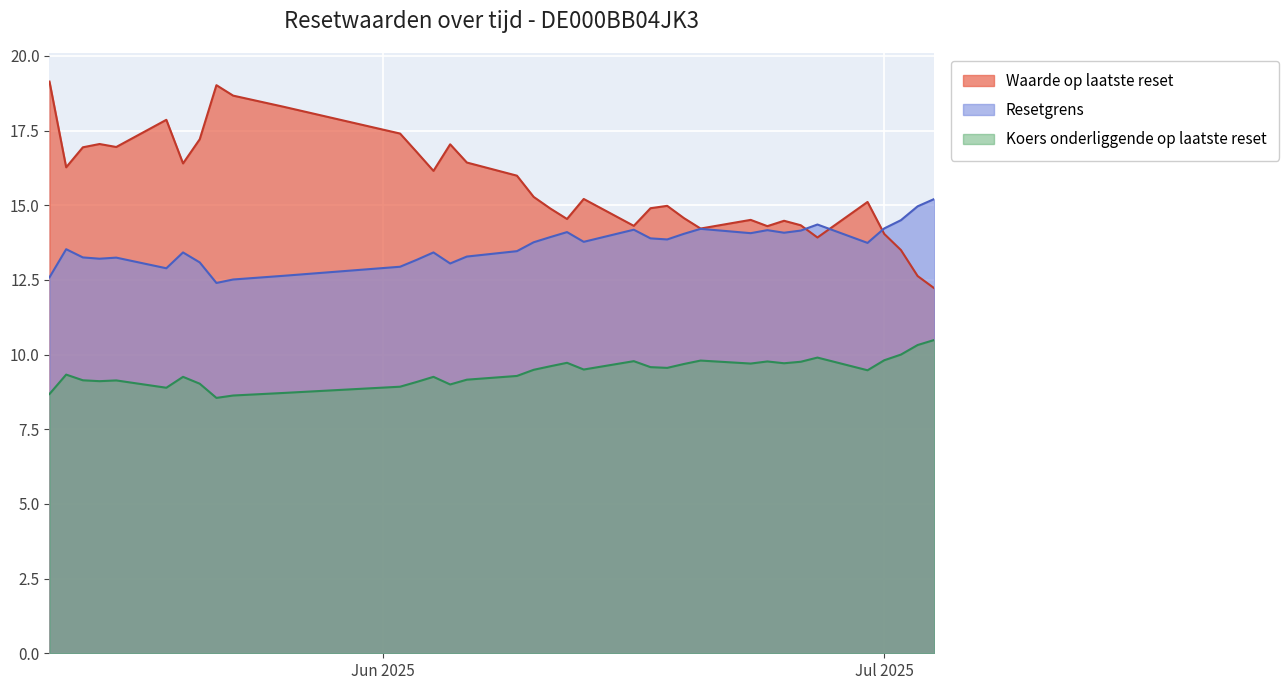

Which series changed the most between 2025-06-18 and 2025-05-12?

Waarde op laatste reset